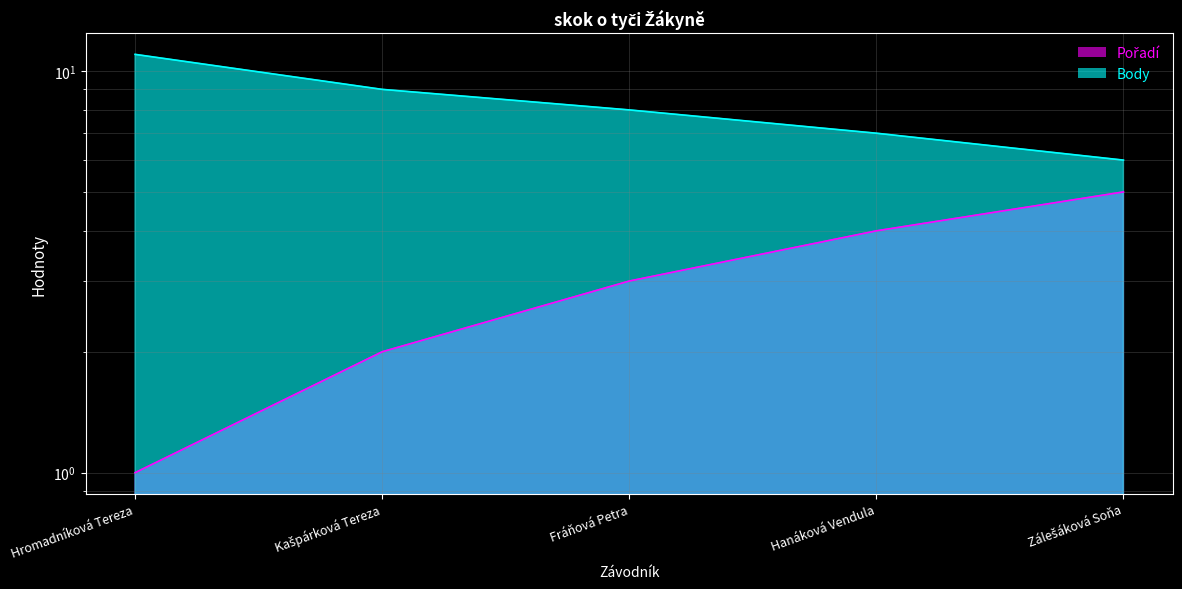

How many Body values are between 7 and 9?

3